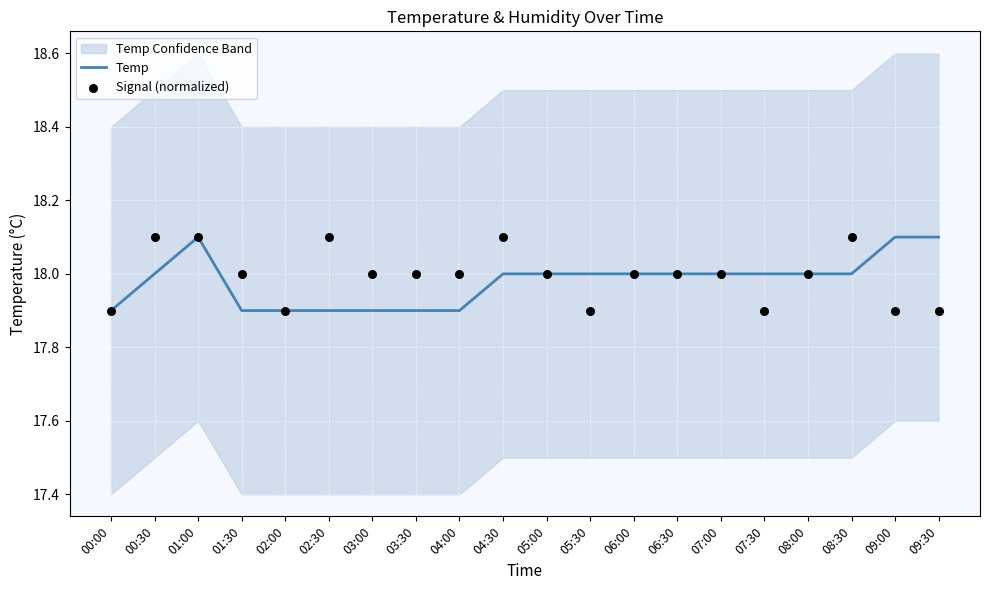

Which series has the widest spread of Y values?

Temp